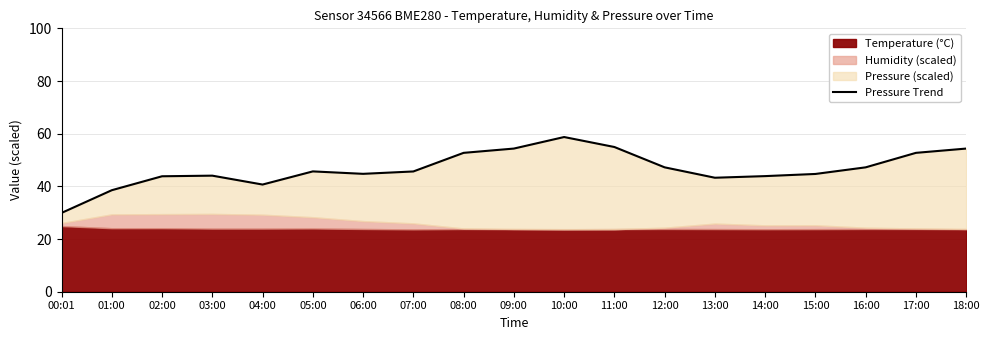

At which category does the data reach its first local peak?

03:00